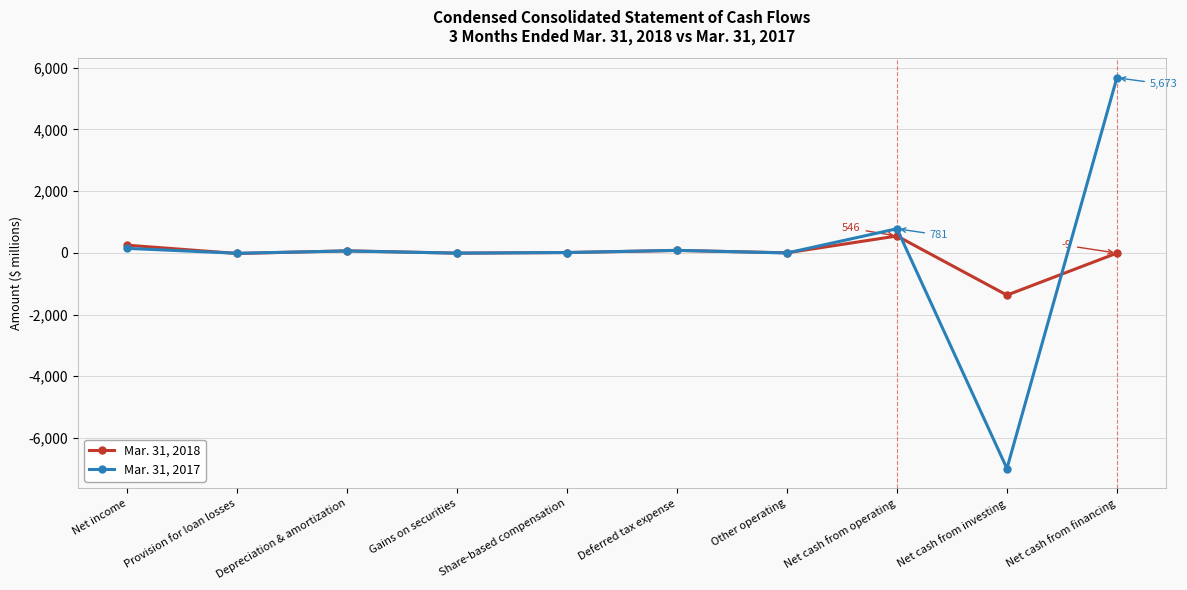

What is the label of the 8th point from the right?

Depreciation & amortization